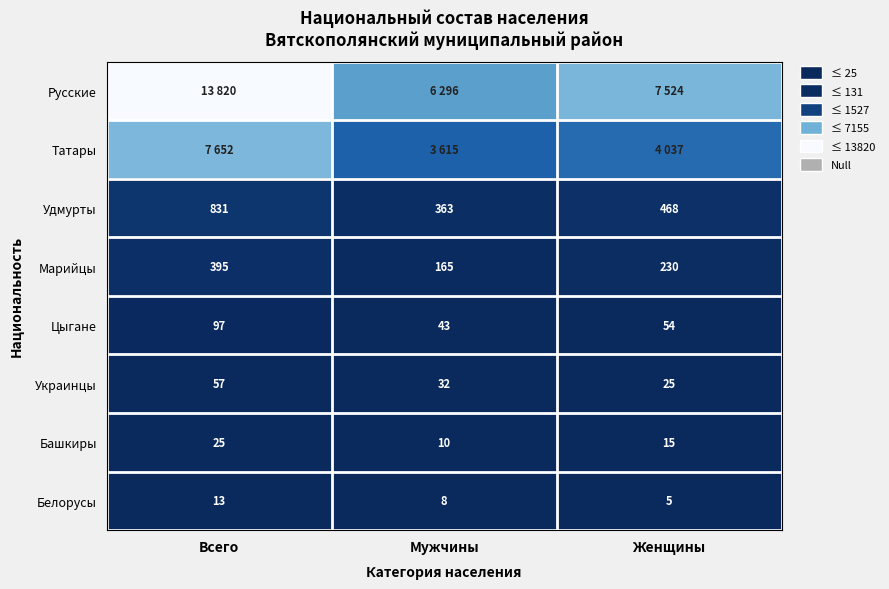

Is it true that Русские equals 5221 at Всего?

False